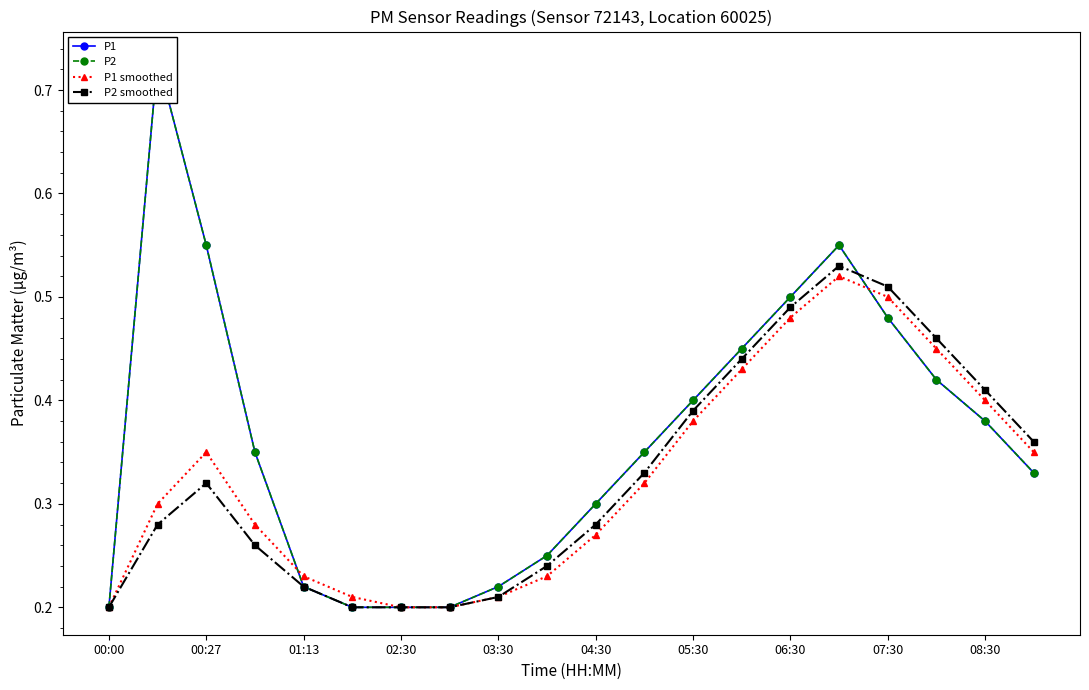

Is it true that P2 smoothed equals 0.5 at 00:27?

False